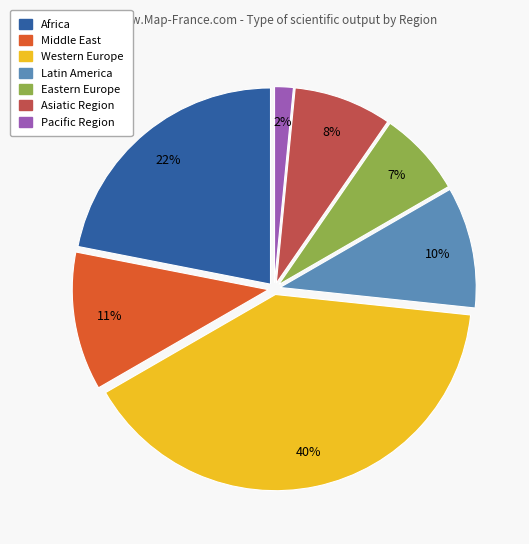

What percentage is the Pacific Region slice, to the nearest percent?

2%